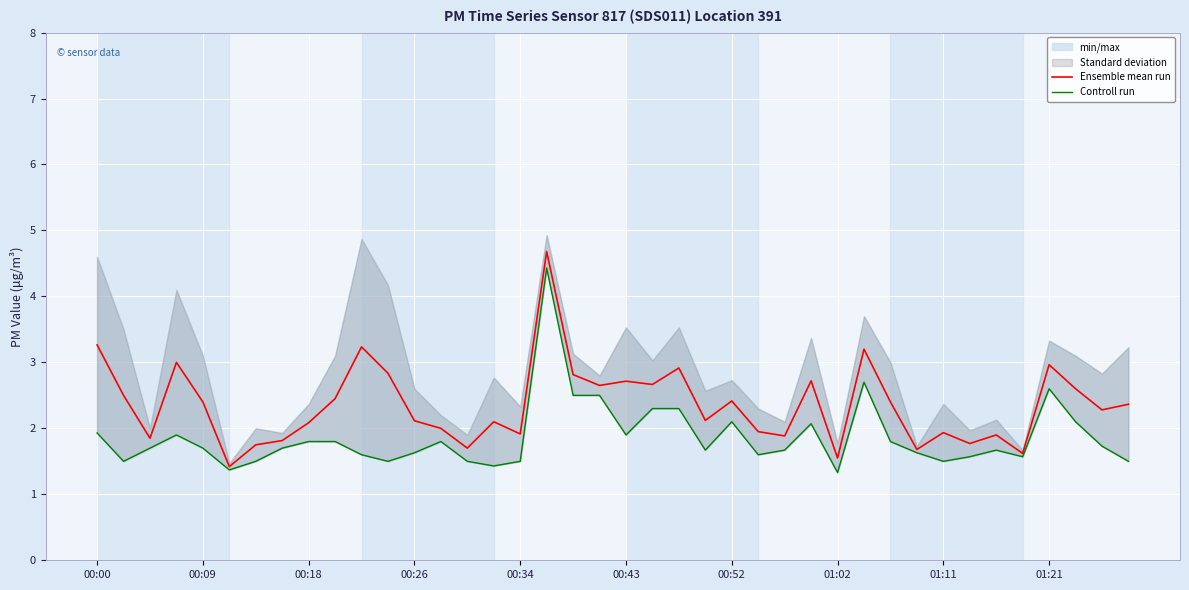

What is the highest value of the Ensemble mean run series?

4.7